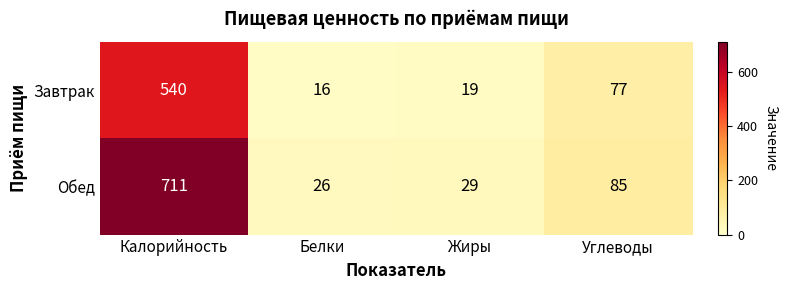

Reading left to right, transcribe all the data shown in this chart.

Завтрак: 540	16	19	77
Обед: 711	26	29	85